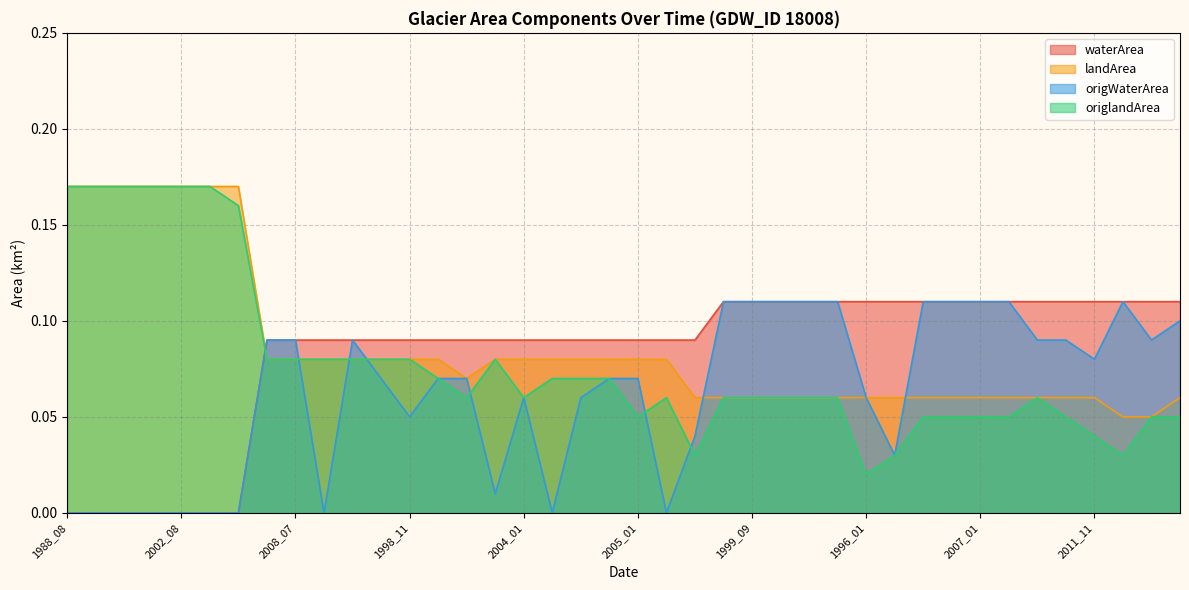

What is the value of the origlandArea point at the 11th from the left?

0.1